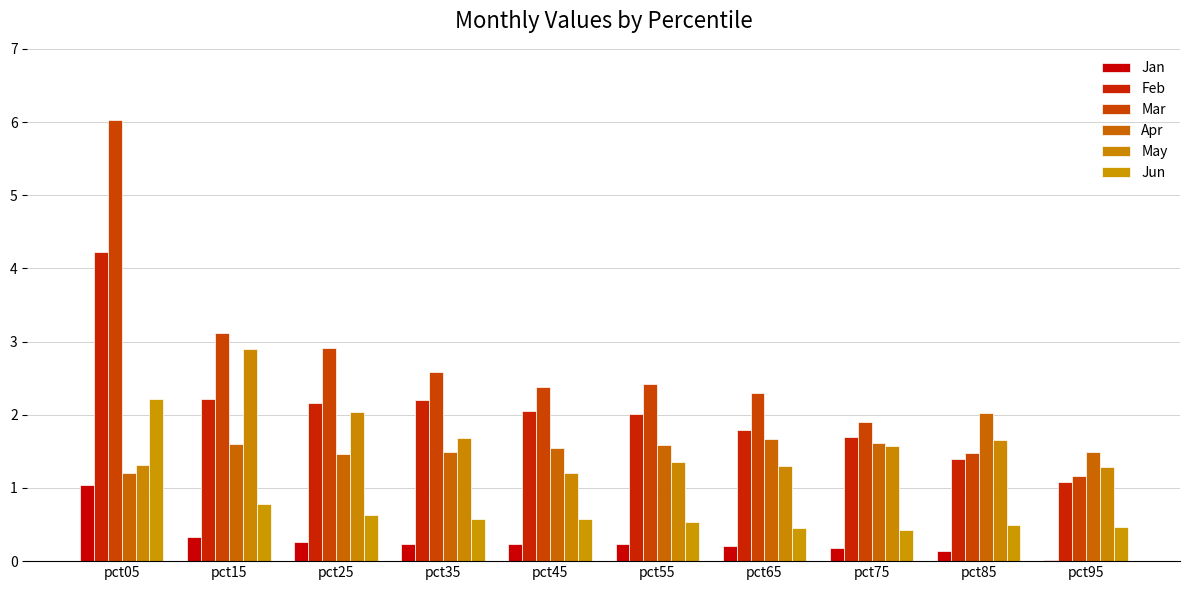

Count the number of categories in the chart.

10